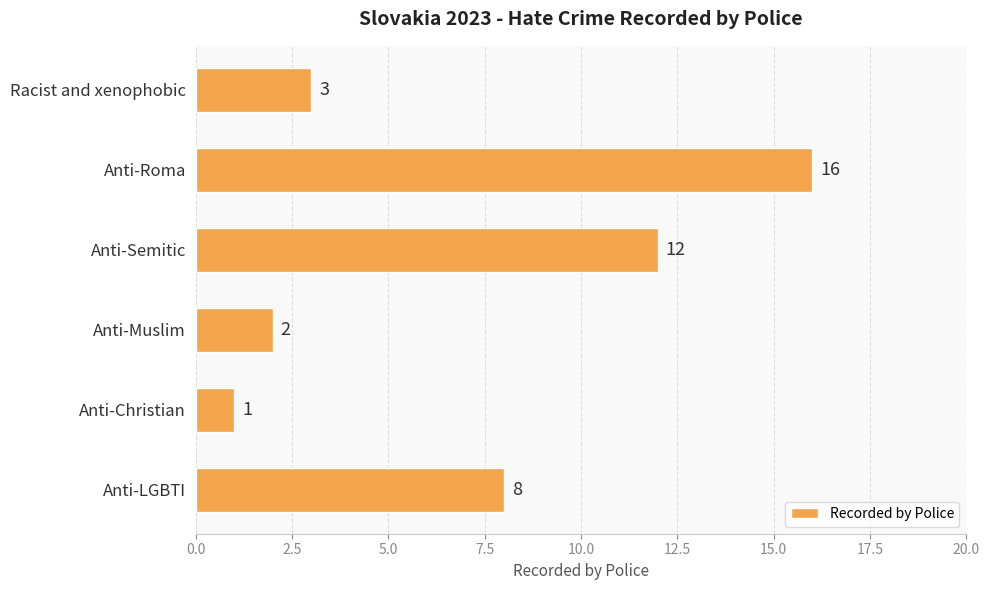

Reading bottom to top, what are all the values shown in this chart?

Anti-LGBTI=8	Anti-Christian=1	Anti-Muslim=2	Anti-Semitic=12	Anti-Roma=16	Racist and xenophobic=3